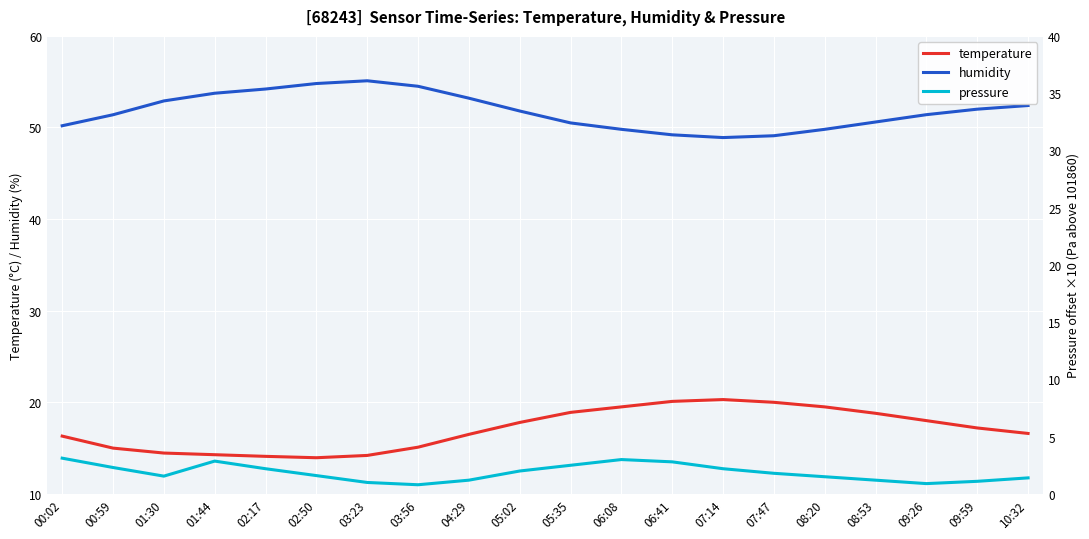

Reading left to right, what are all the values shown in this chart?

temperature: 16.3	15.0	14.5	14.3	14.1	13.9	14.2	15.1	16.5	17.8	18.9	19.5	20.1	20.3	20.0	19.5	18.8	18.0	17.2	16.6
humidity: 50.2	51.4	52.9	53.7	54.2	54.8	55.1	54.5	53.2	51.8	50.5	49.8	49.2	48.9	49.1	49.8	50.6	51.4	52.0	52.4
pressure: 3.1	2.3	1.6	2.9	2.2	1.6	1.0	0.8	1.2	2.0	2.5	3.0	2.8	2.2	1.8	1.5	1.2	0.9	1.1	1.4